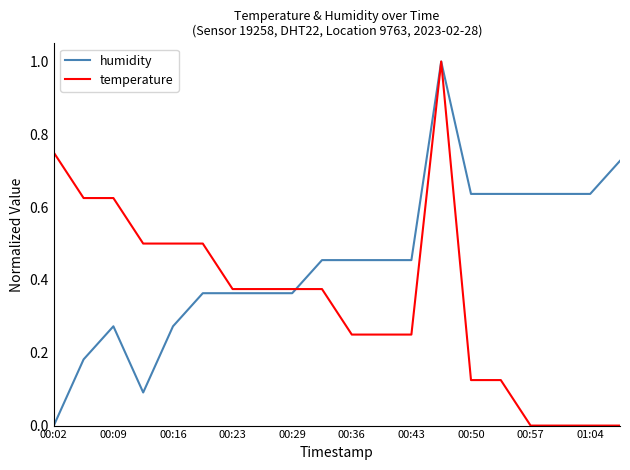

Which series has the largest total across all categories?

humidity